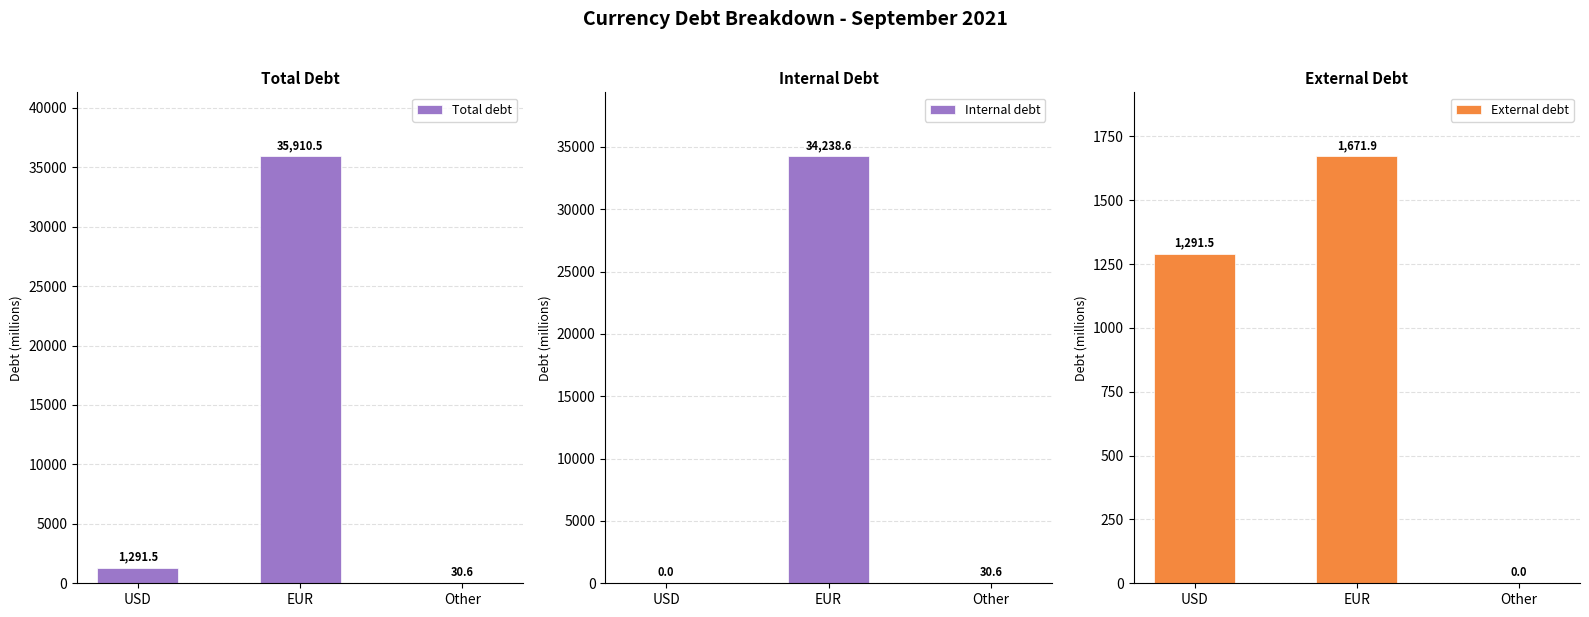

What are all the series names shown in the legend?

Total debt, Internal debt, External debt